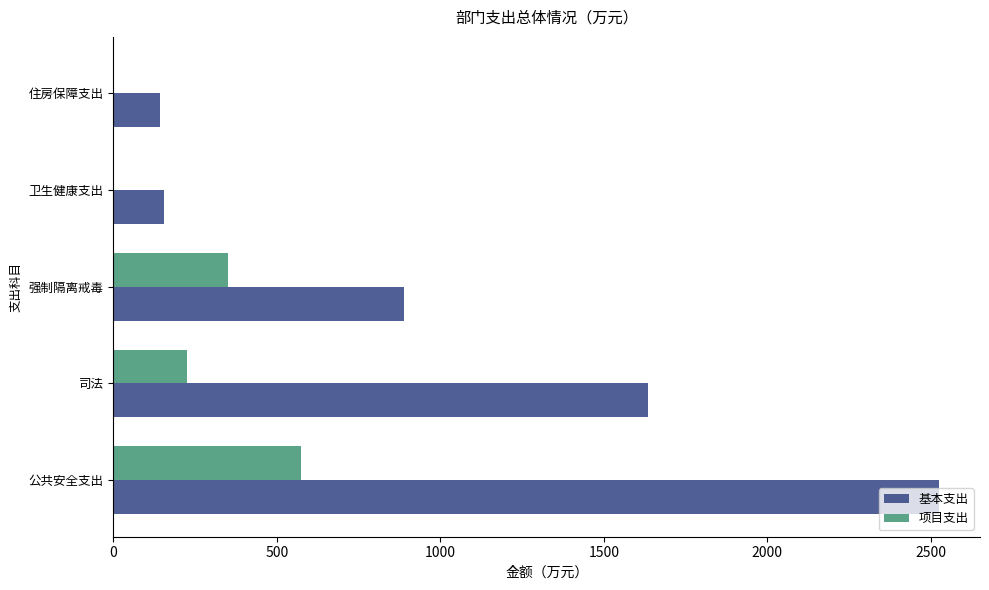

Is the value of 基本支出 at 司法 greater than the value of 项目支出 at 卫生健康支出?

Yes